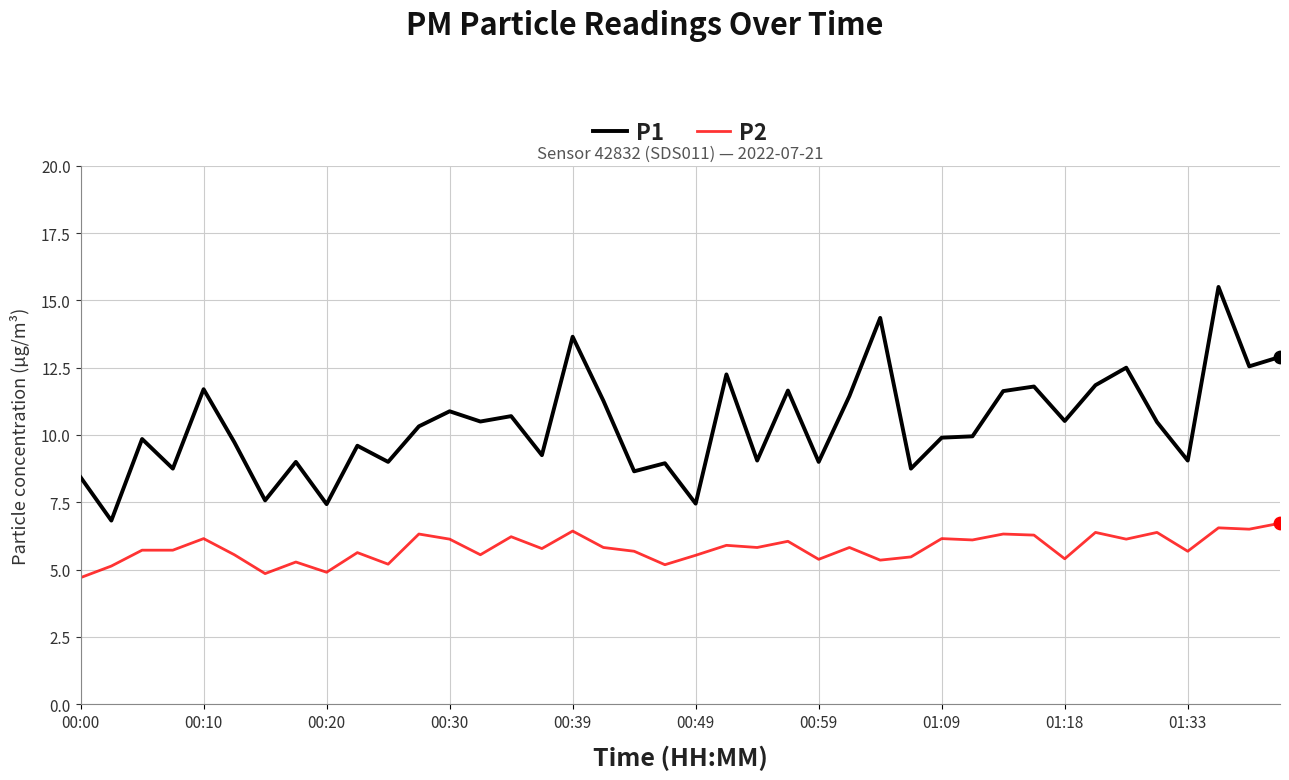

At how many categories does at least one series exceed 15?

1